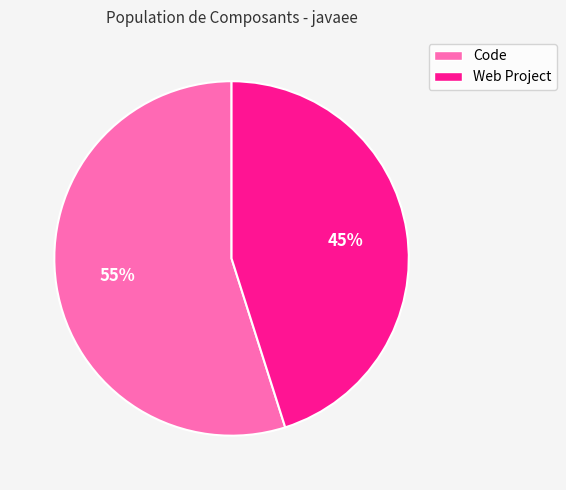

Do Code and Web Project together represent more than half of the pie?

Yes